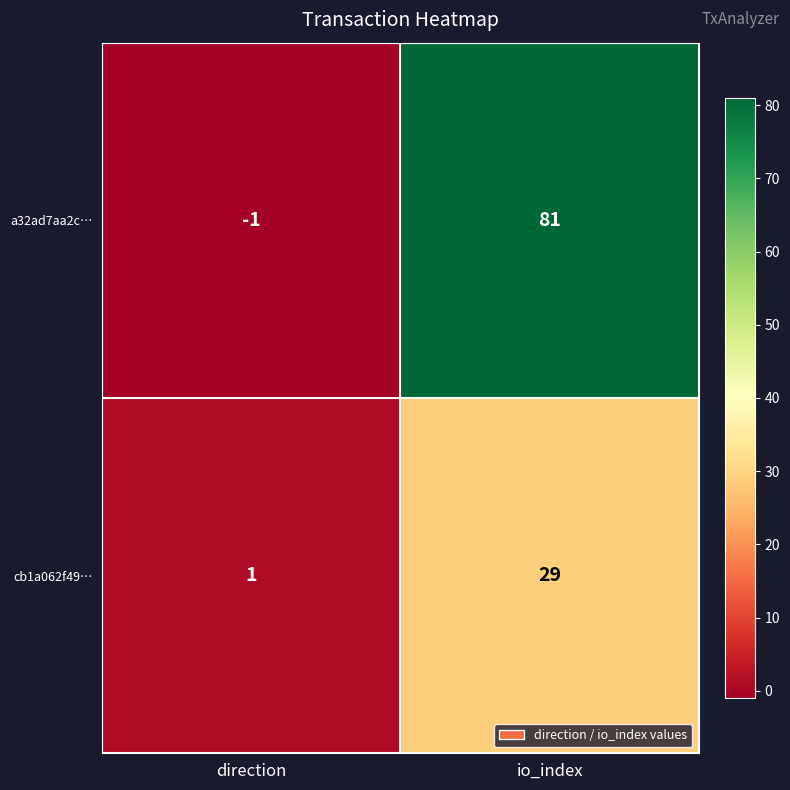

Rank the series at io_index from highest to lowest value.

a32ad7aa2c…, cb1a062f49…